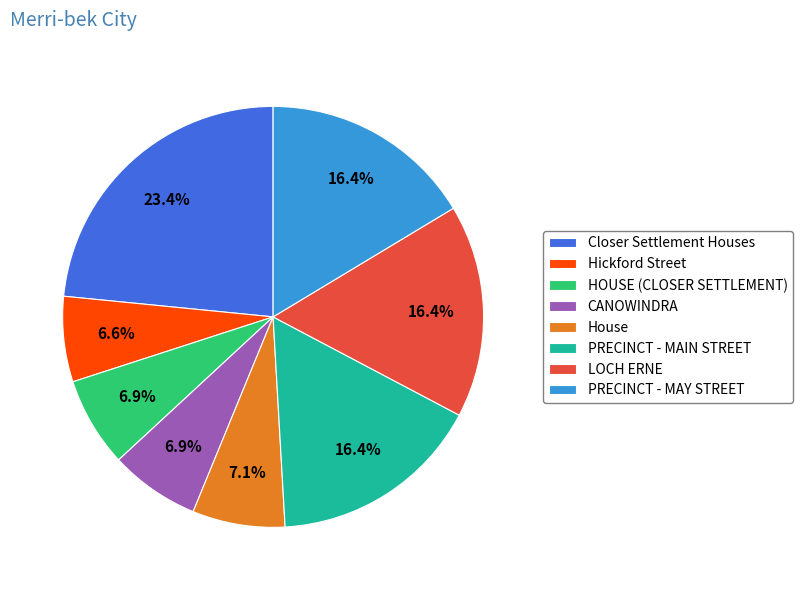

What percentage do HOUSE (CLOSER SETTLEMENT) and Hickford Street together represent?

13.5%